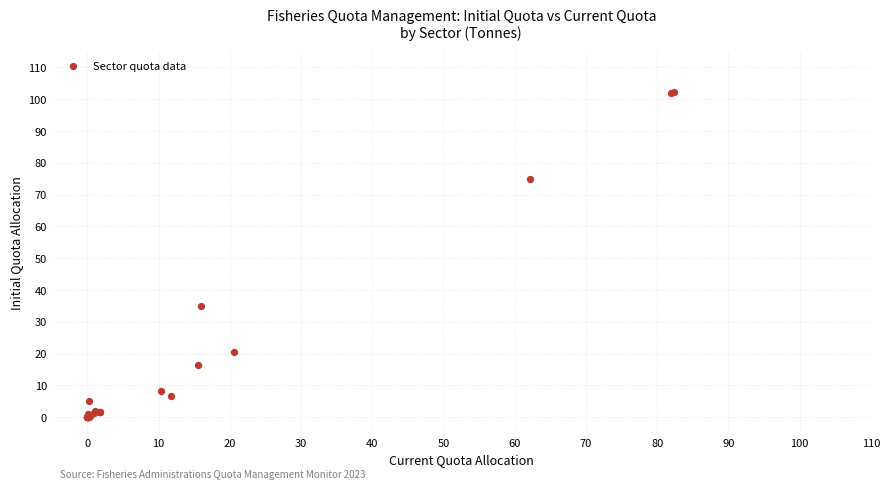

What Y value in the scatter plot is closest to 51?

35.1